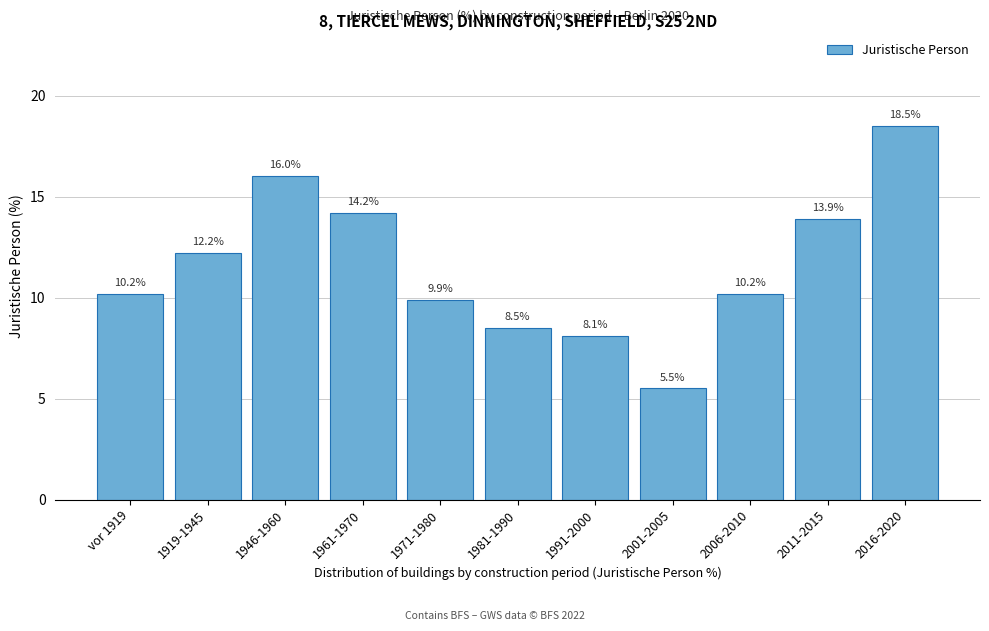

Reading left to right, extract all data points from this chart.

10.2	12.2	16.0	14.2	9.9	8.5	8.1	5.5	10.2	13.9	18.5